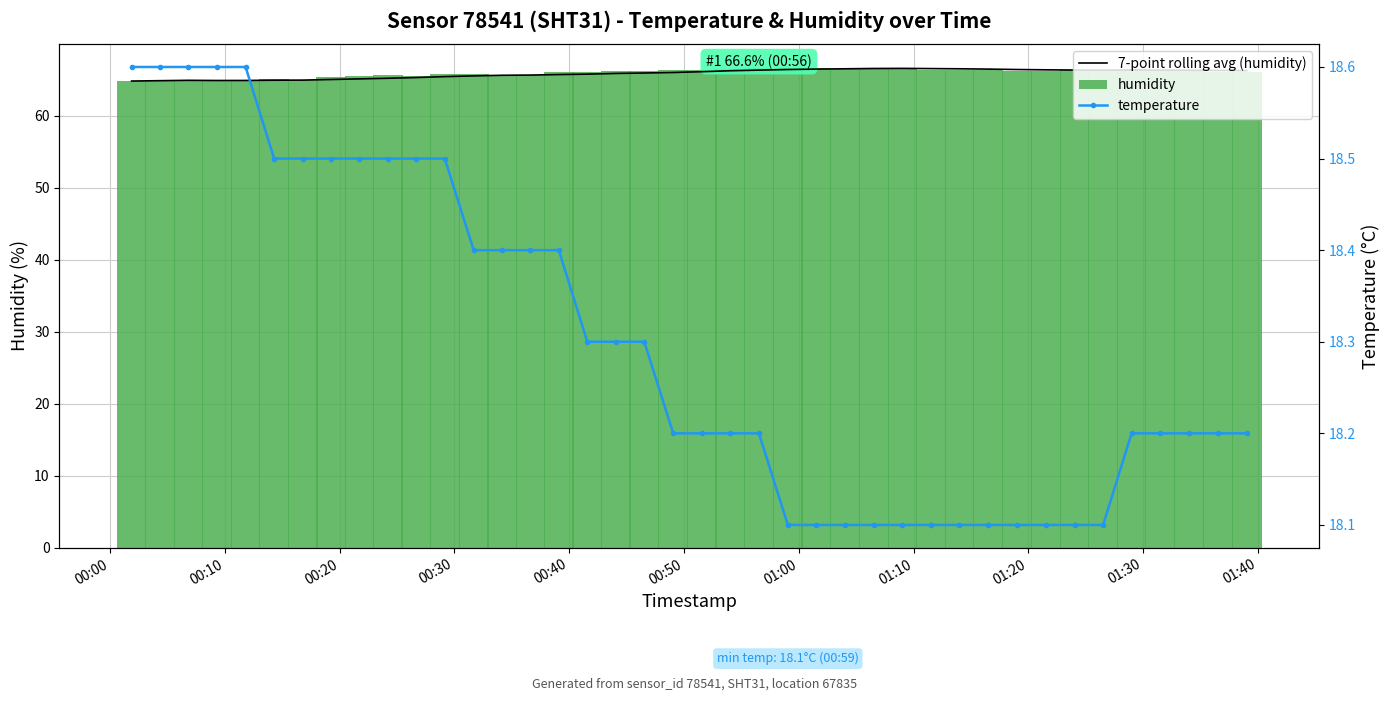

Which series changed the most between 13 and 29?

7-point rolling avg (humidity)